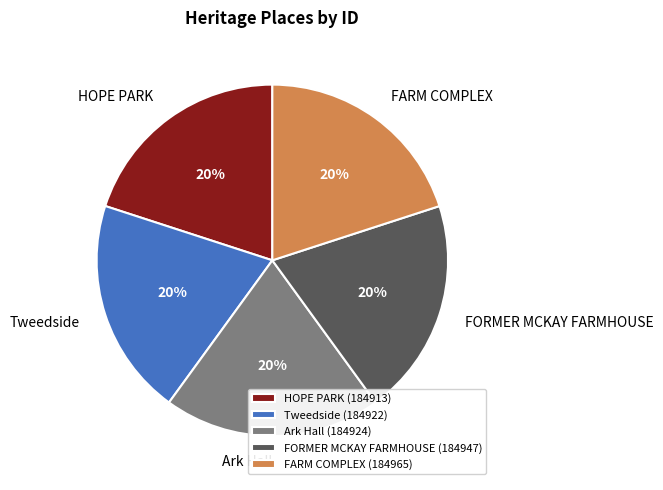

How many segments does this pie chart have?

5